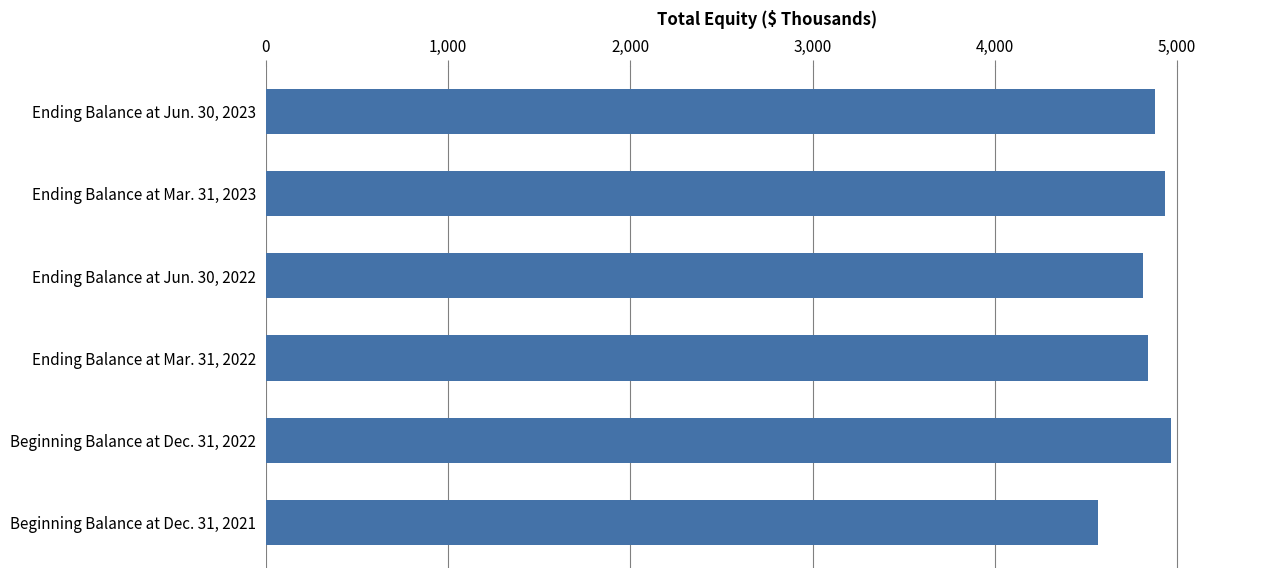

Which category has the lowest value across all series?

Beginning Balance at Dec. 31, 2021